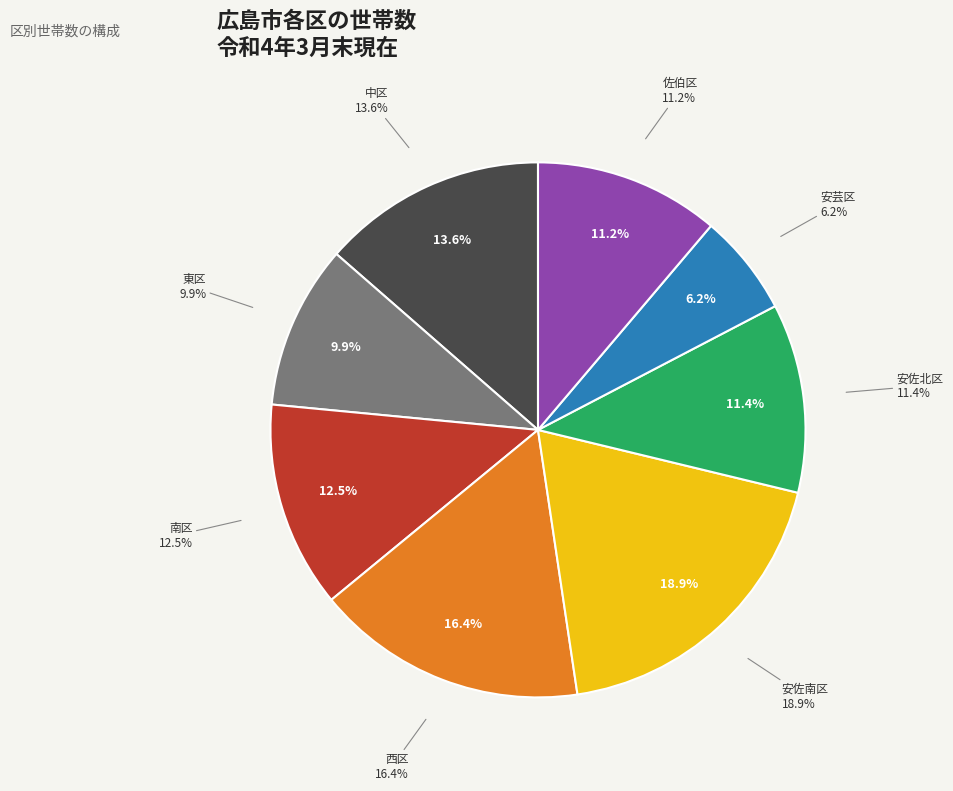

What is the total percentage of 東区 and 南区?

22.4%